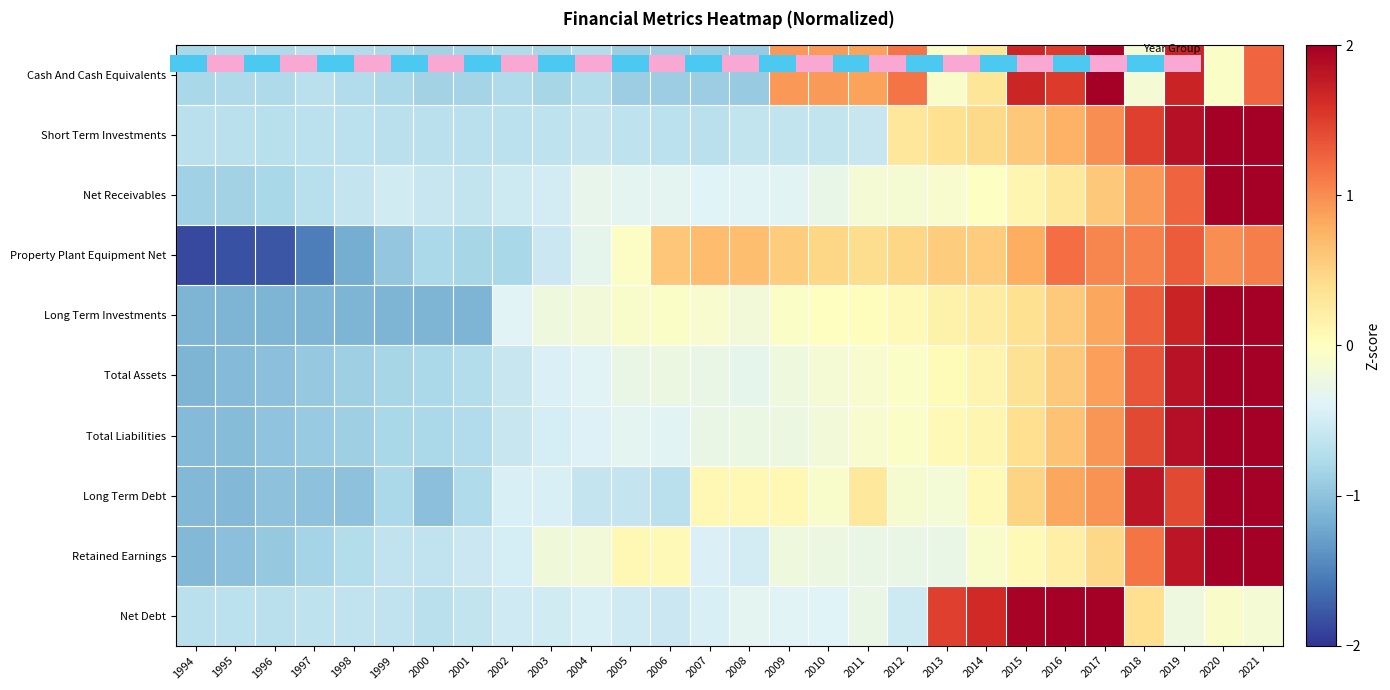

At which label does Long Term Investments reach its peak?

2021